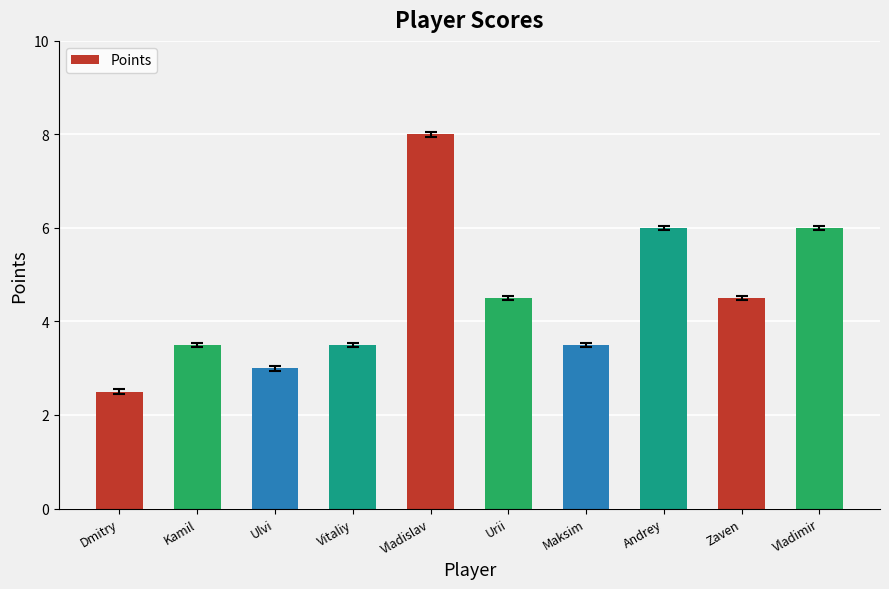

Read the value at Vladimir.

6.0